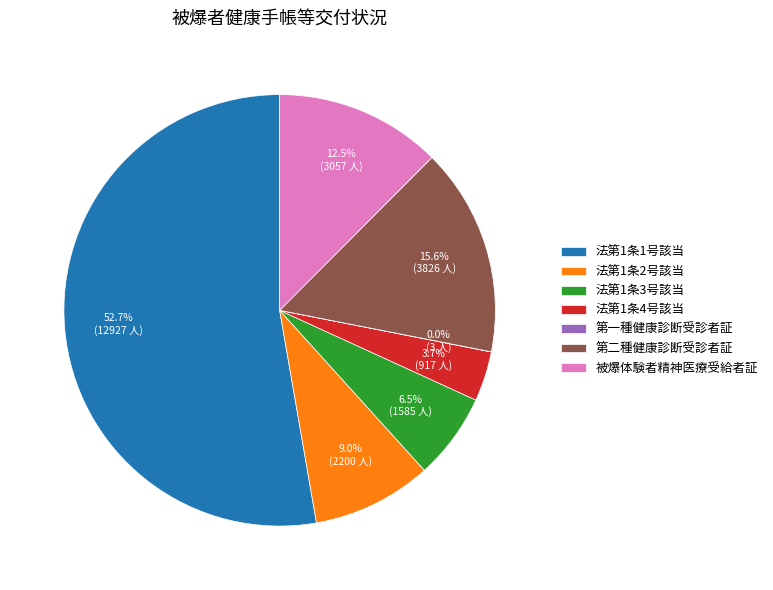

To the nearest percent, what is the combined percentage of 法第1条2号該当 and 法第1条1号該当?

62%